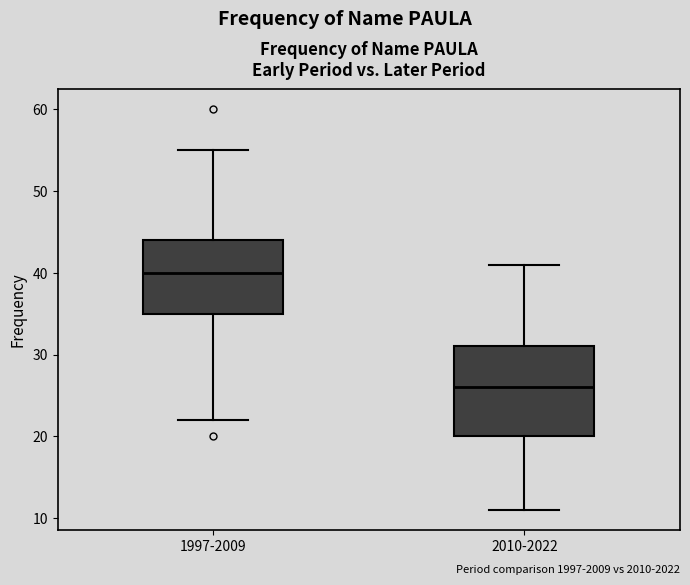

Comparing the boxes themselves (not the whiskers), which one is the tallest?

2010-2022